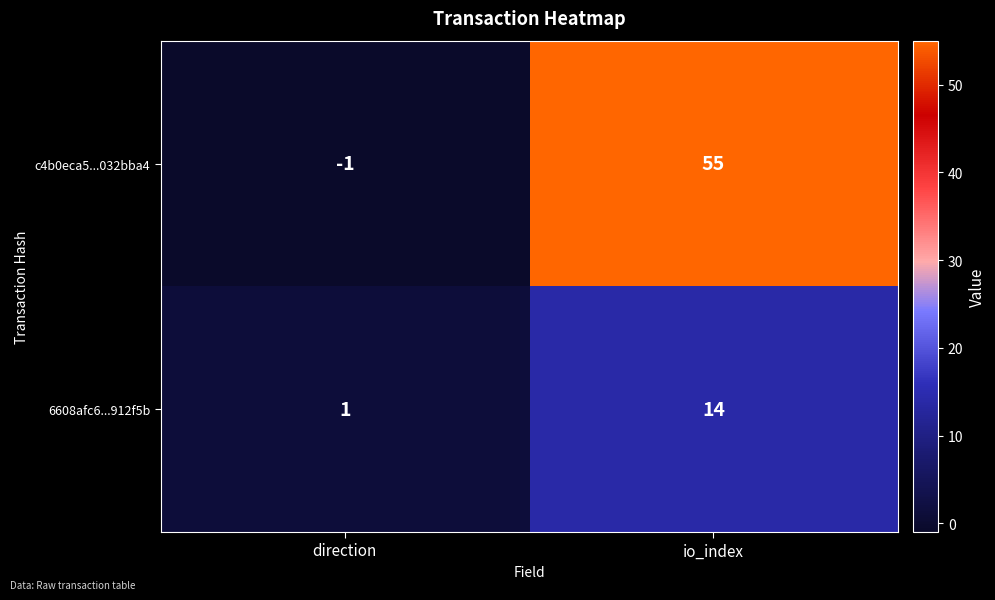

Which label corresponds to the largest value in the chart?

io_index